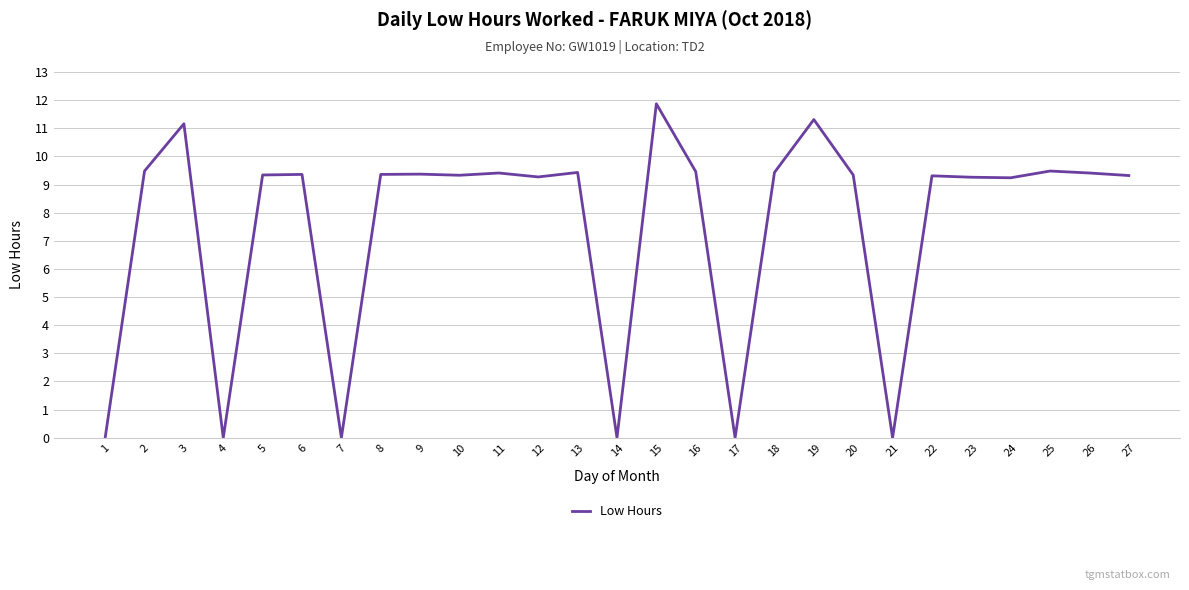

What value does the data have at 18?

9.4